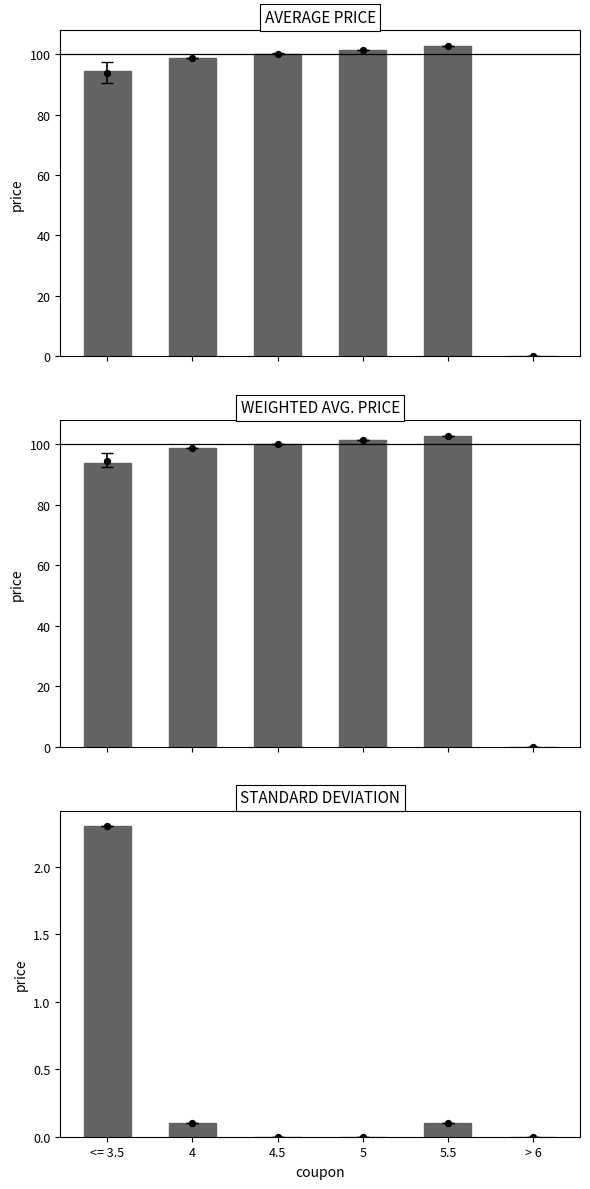

Is the value of WEIGHTED AVG. PRICE at 4 greater than the value of AVERAGE PRICE at <= 3.5?

Yes